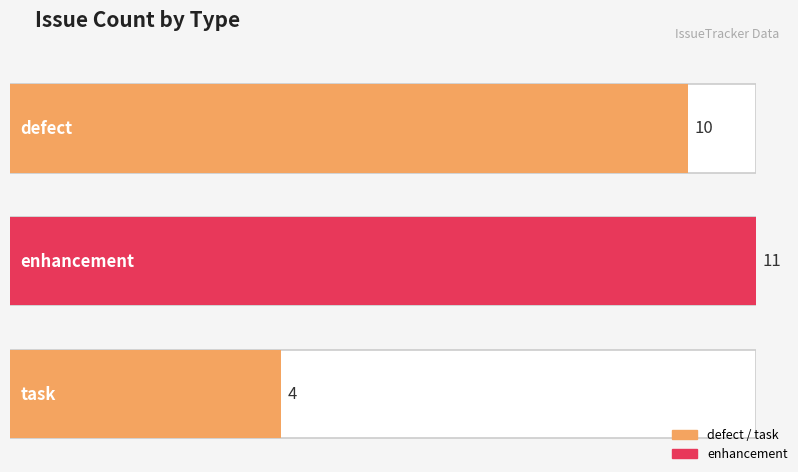

Which has a higher value, enhancement or task?

enhancement